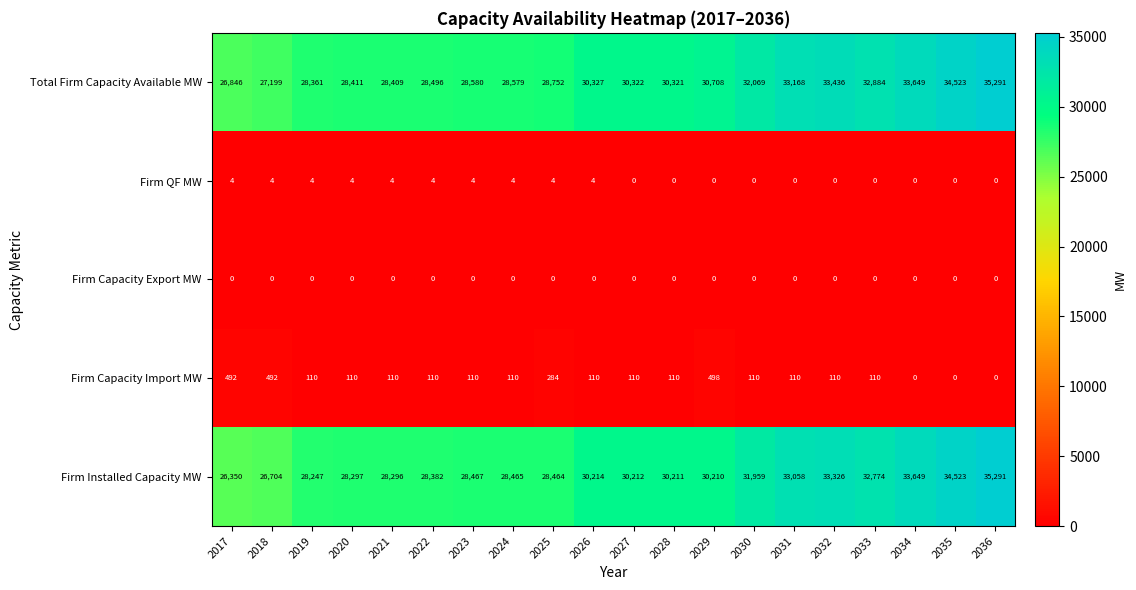

At which category is the sum across all series the highest?

2036